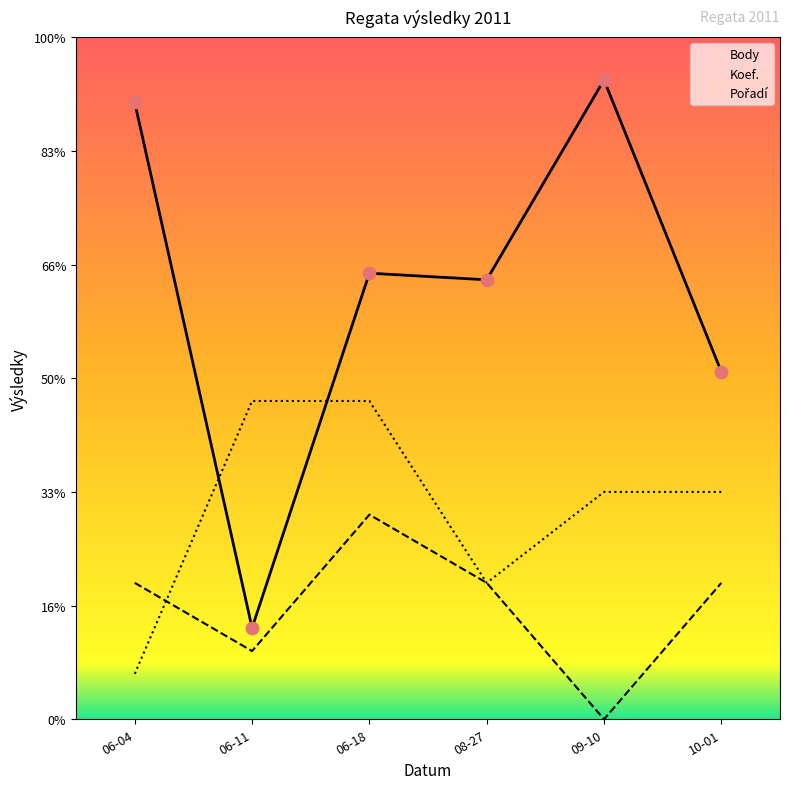

At which category is the sum across all series the highest?

06-18